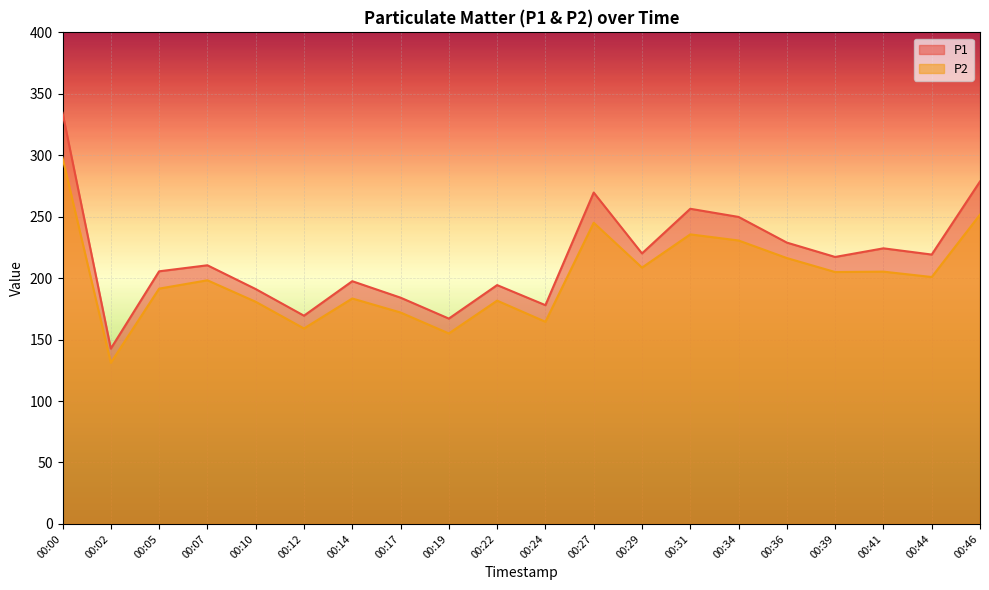

At 00:14, list the series in order from largest to smallest.

P1, P2